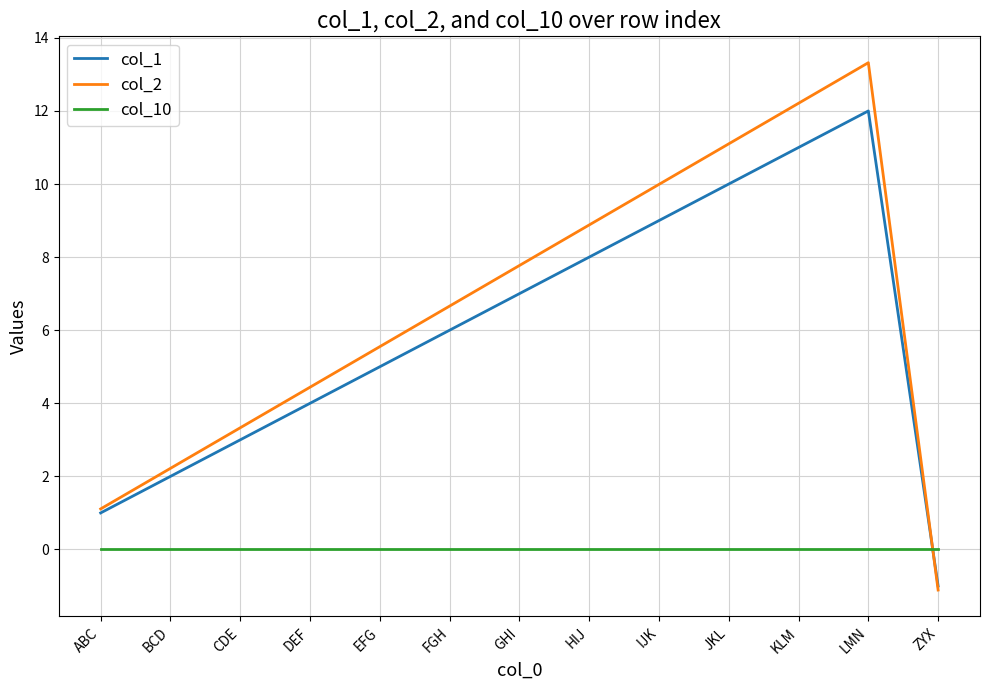

What position from the left is GHI?

7